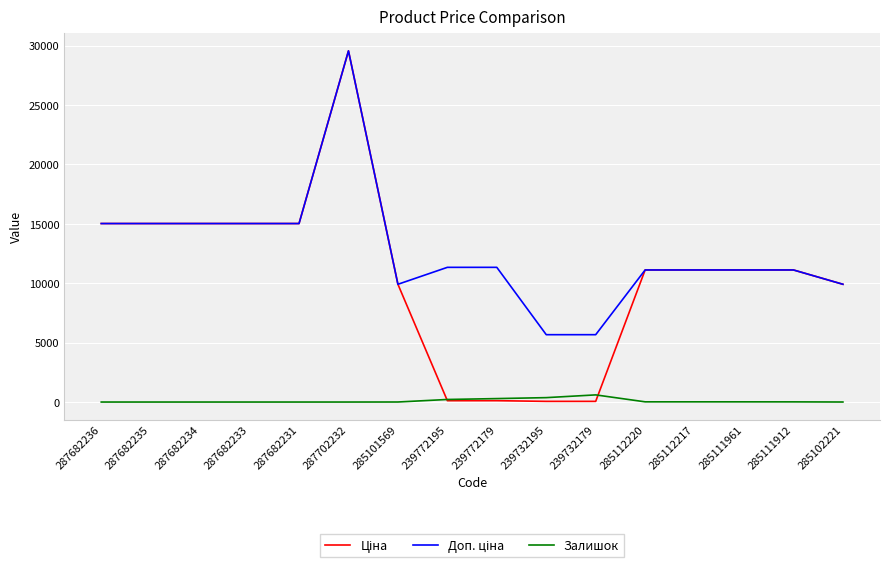

At which category is the sum across all series the highest?

287702232